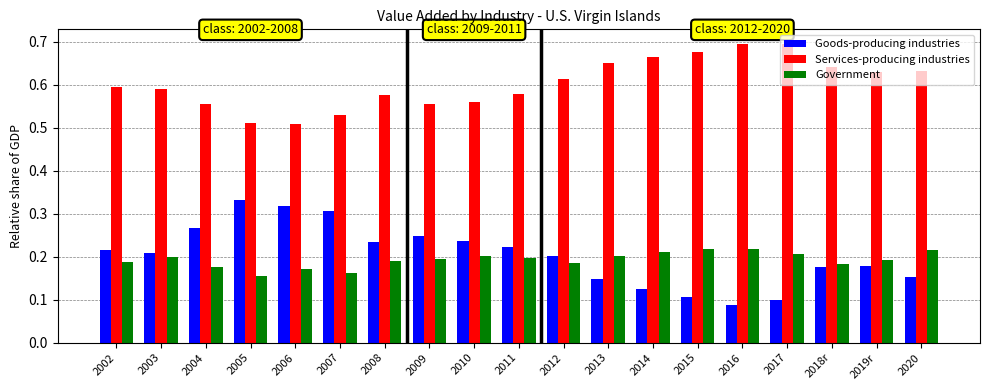

At how many categories does at least one series exceed 0?

19